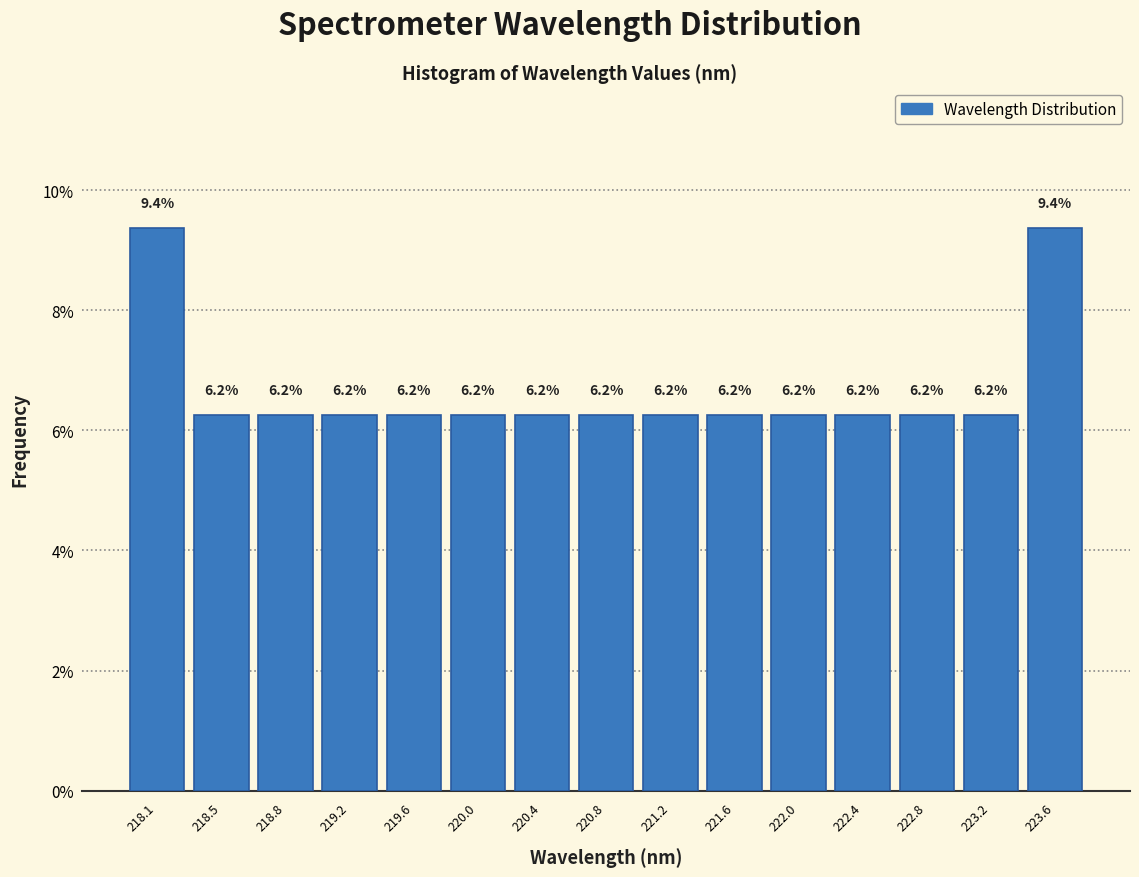

What is the label of the 2nd bar from the left?

218.5